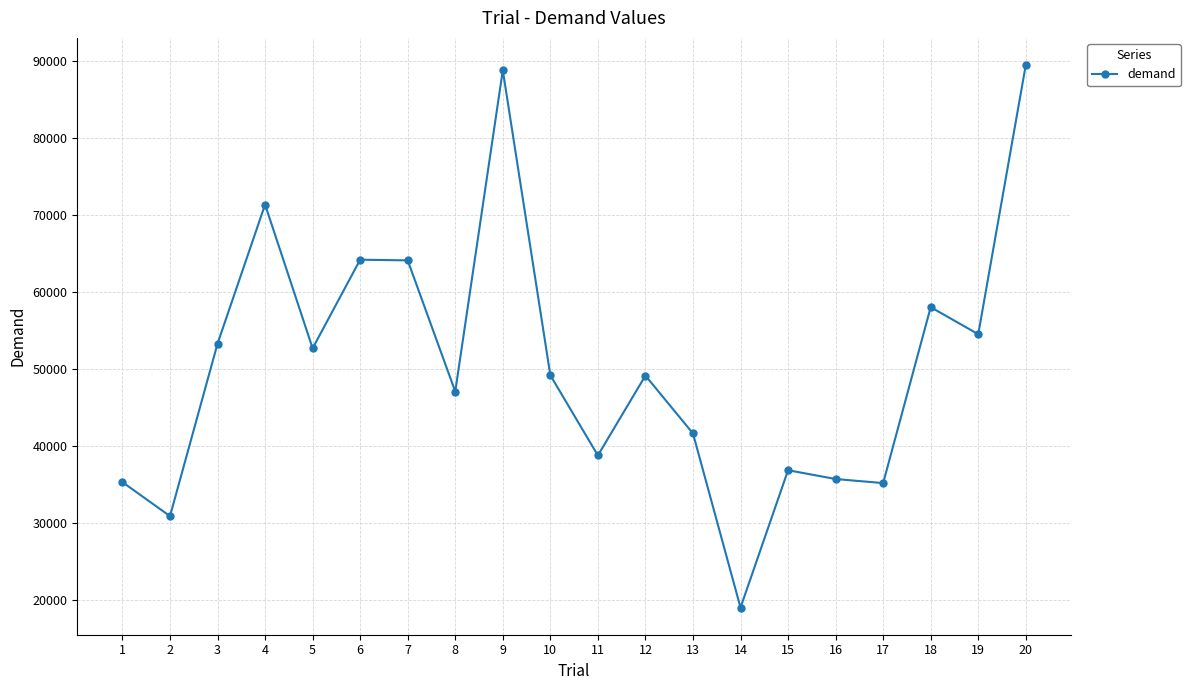

The value at 8 is 19607. True or false?

False